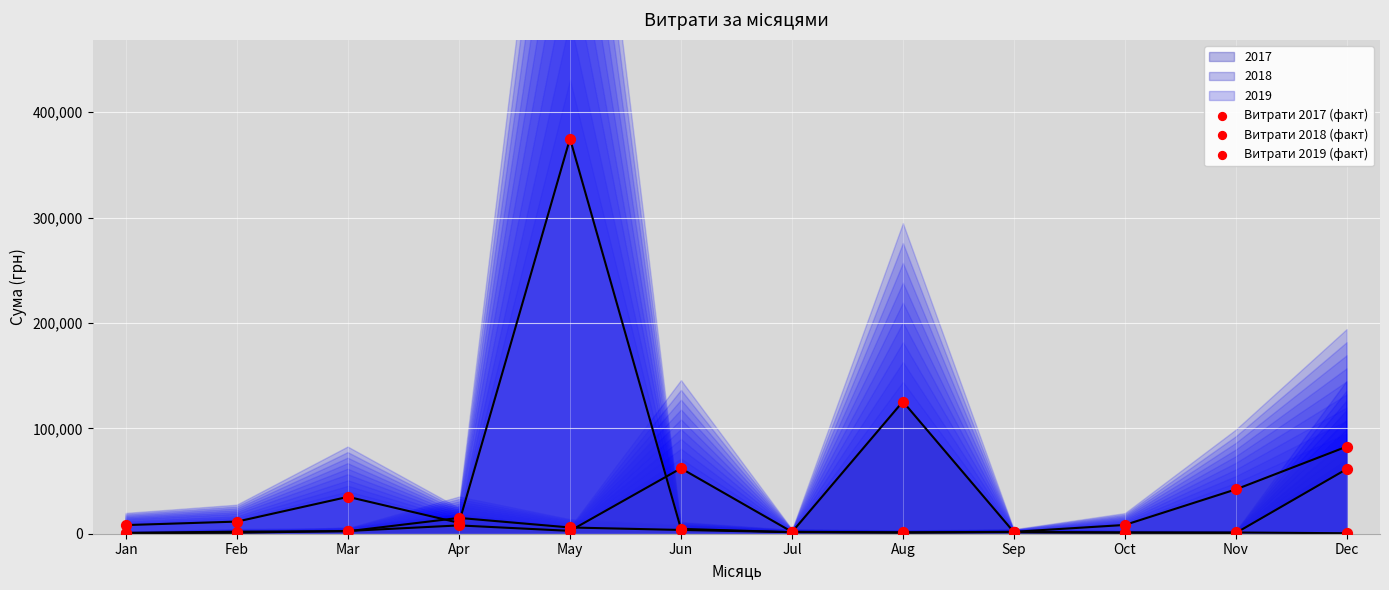

What is the total value across all series at Apr?

33192.3